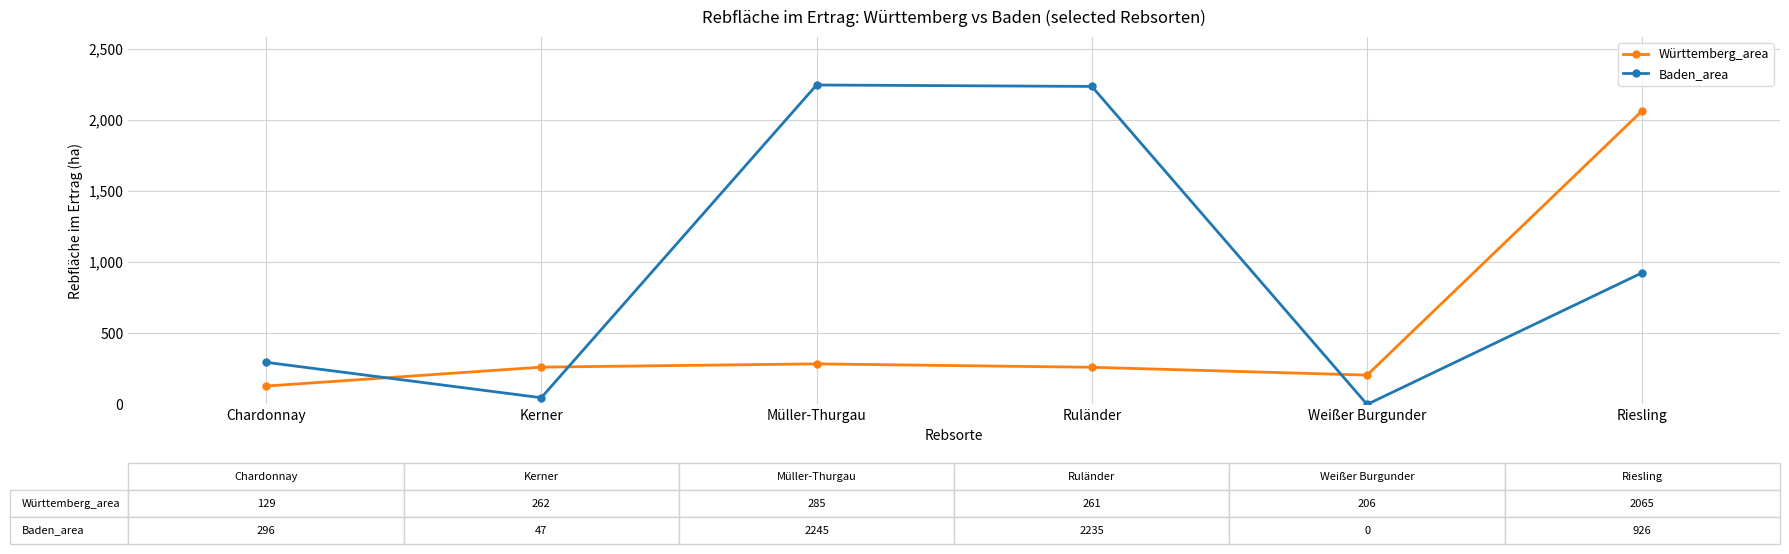

Which series has the largest range (max minus min)?

Baden_area